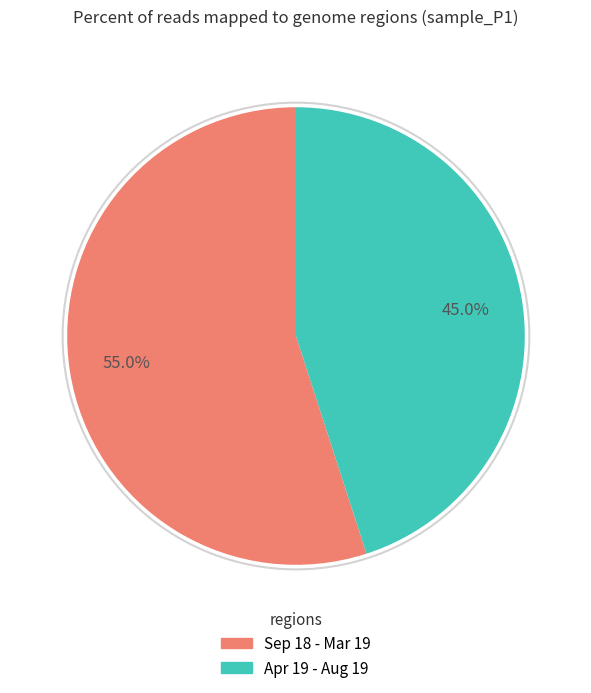

What percentage is the Sep 18 - Mar 19 slice, to the nearest percent?

55%